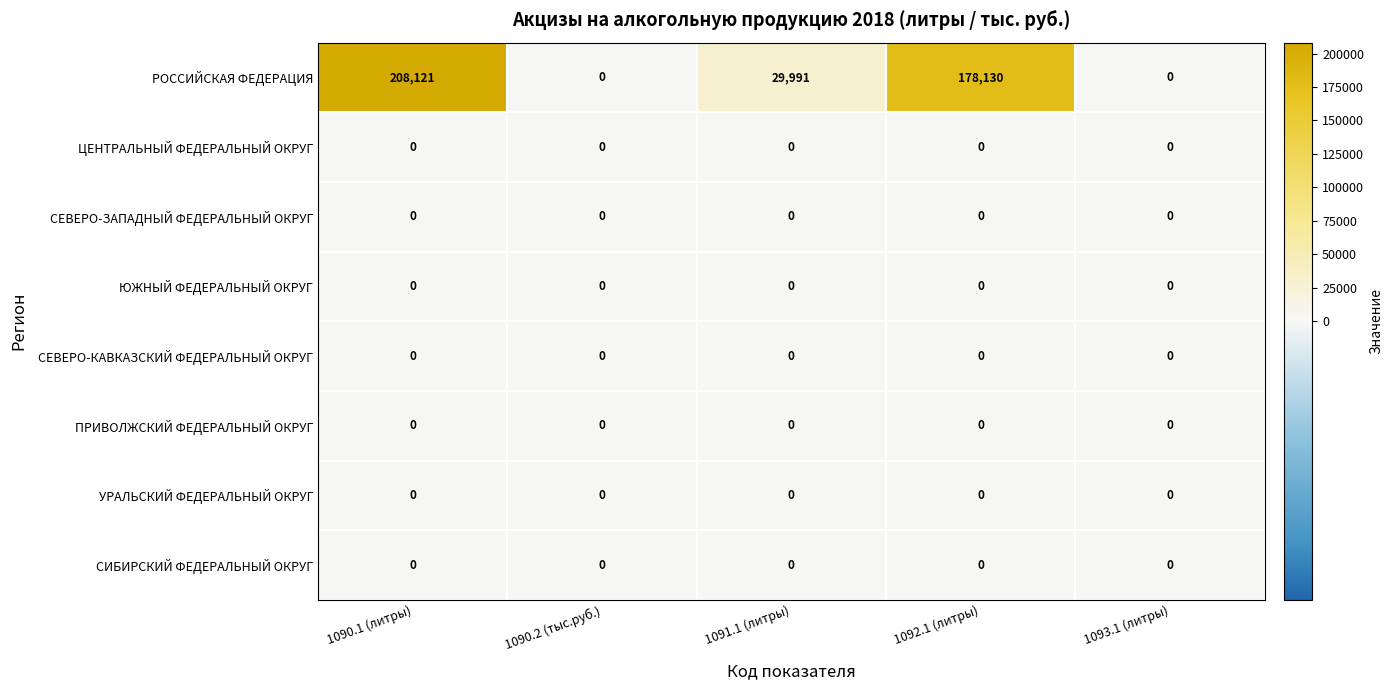

Which series changed the most between 1091.1 (литры) and 1093.1 (литры)?

РОССИЙСКАЯ ФЕДЕРАЦИЯ